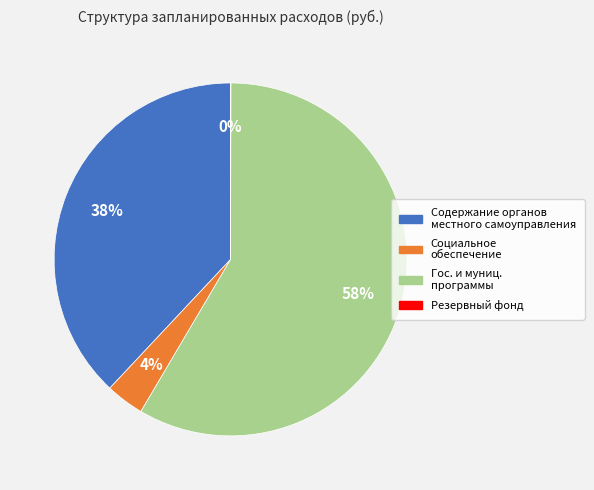

Is there a majority slice in this chart?

Yes